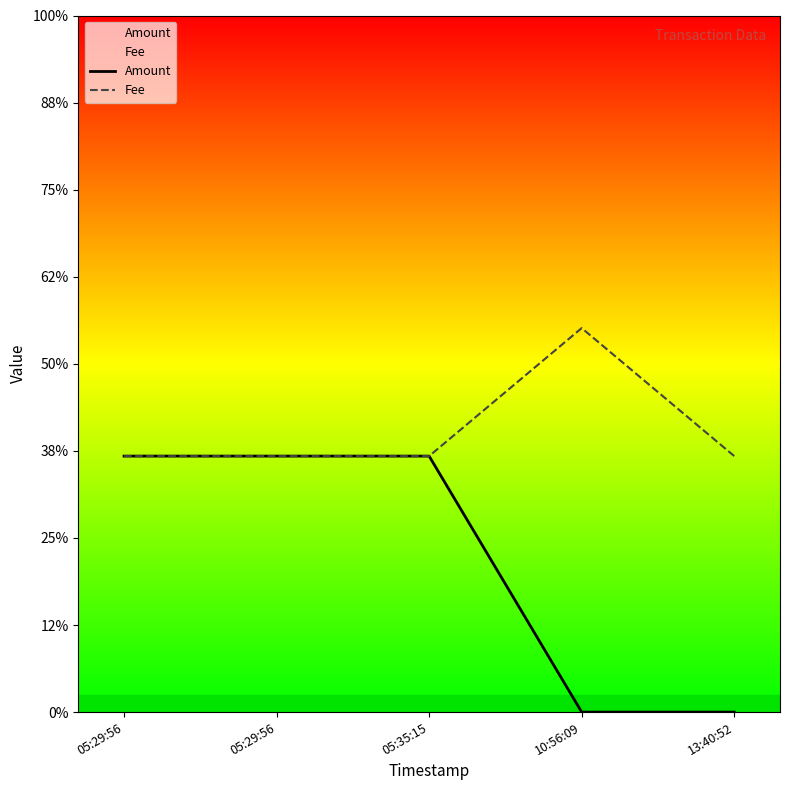

List the series in order of their overall mean, highest first.

Fee, Amount